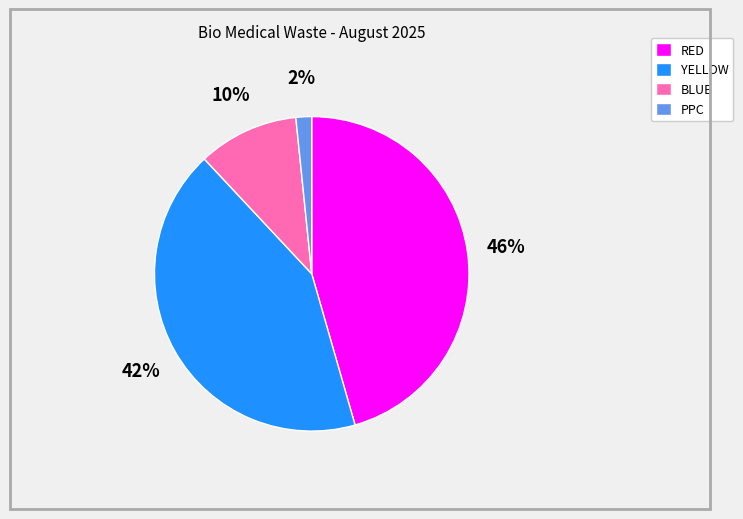

To the nearest percent, what percentage of the pie is YELLOW?

42%